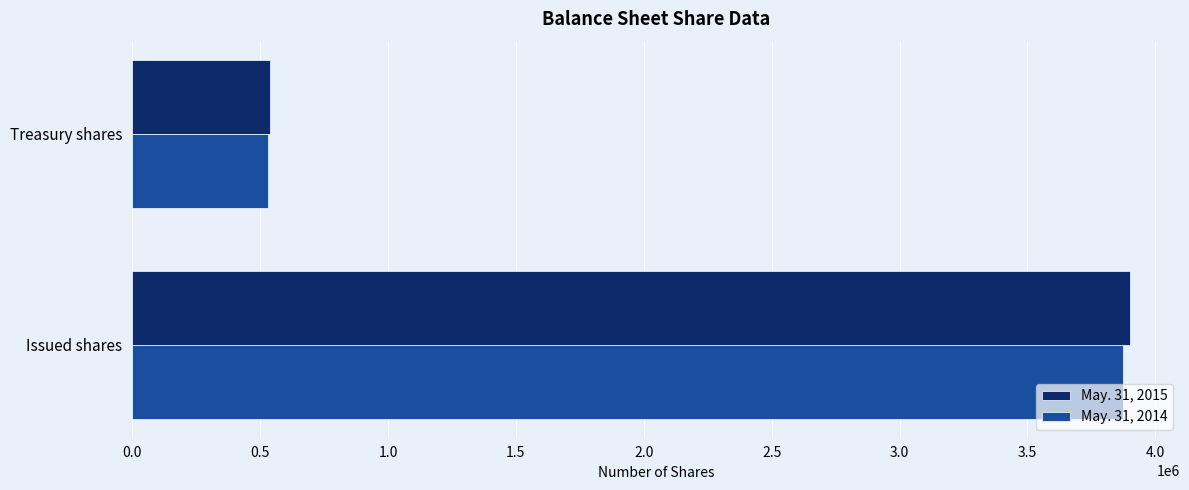

What is the difference between the May. 31, 2015 values at Treasury shares and Issued shares?

3363664